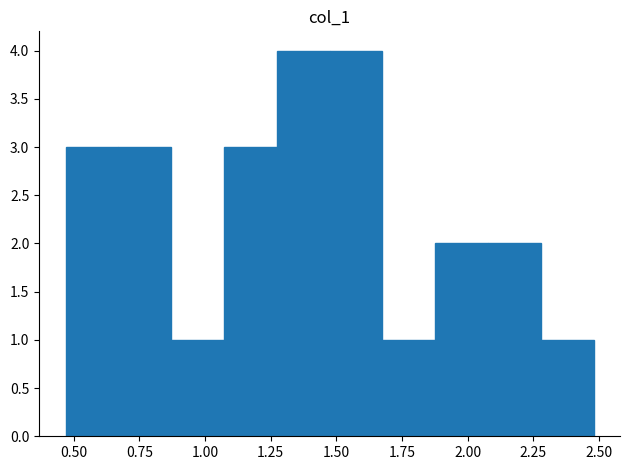

How tall is the bar that spans 0.45 to 0.65 on the x-axis? Neither the bar edges nor the heights are printed on the chart, so give them approximately, as read against the axes.

3